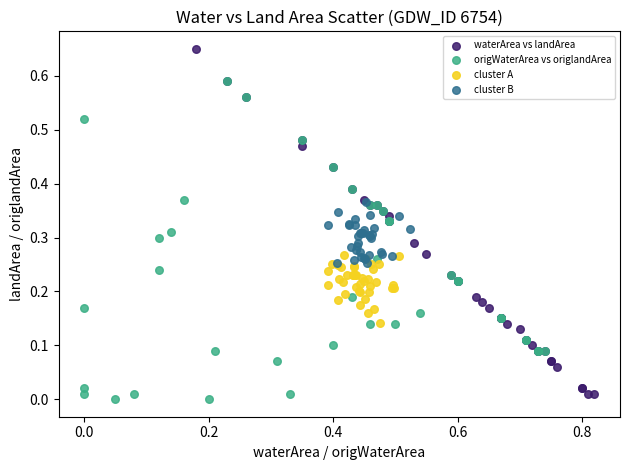

Which series contains the highest Y value?

waterArea vs landArea